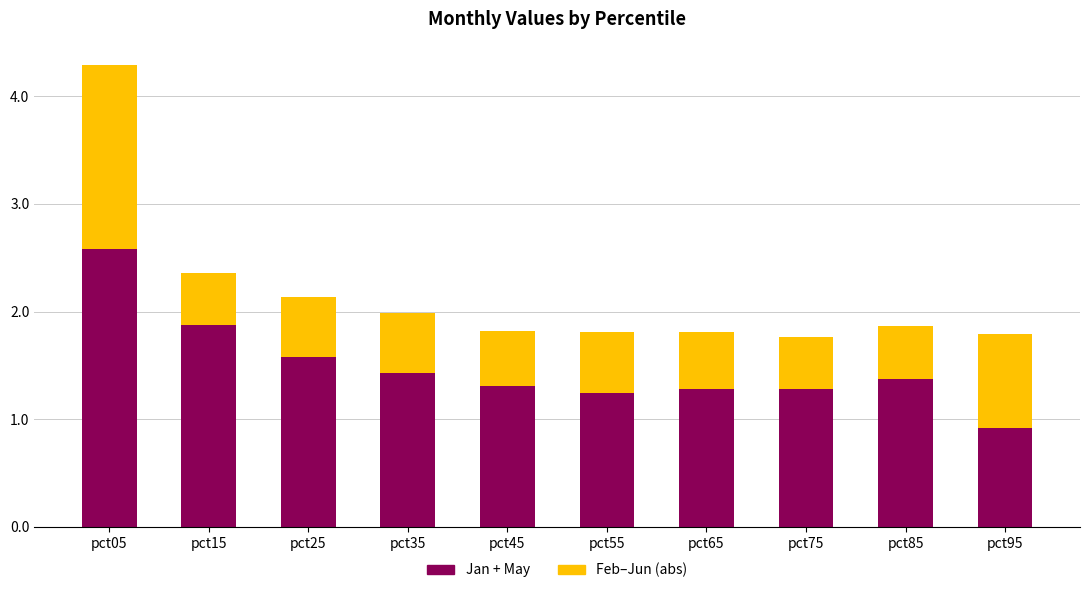

How many distinct data groups are displayed?

2